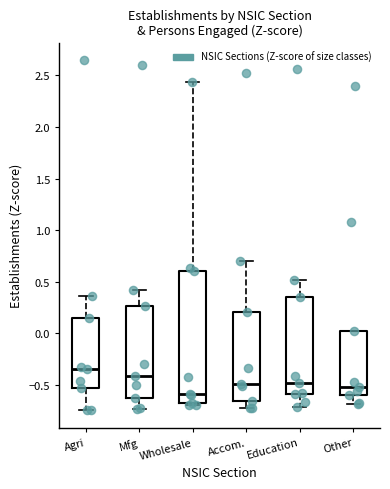

Reading left to right, transcribe this box plot: for each box, give where its median line is, the range the box spans, and where its two whiskers end, as read against the y-axis. The values are not printed on the chart, so give them approximately, as read against the axis.

Agri: median -0.35, box -0.55 to 0.15, whiskers -0.75 to 0.35
Mfg: median -0.40, box -0.60 to 0.25, whiskers -0.75 to 0.40
Wholesale: median -0.60, box -0.70 to 0.60, whiskers -0.70 (just below the box's lower edge) to 2.45
Accom.: median -0.50, box -0.65 to 0.20, whiskers -0.70 to 0.70
Education: median -0.50, box -0.60 to 0.35, whiskers -0.70 to 0.50
Other: median -0.50, box -0.60 to 0.00, whiskers -0.70 to 0.00